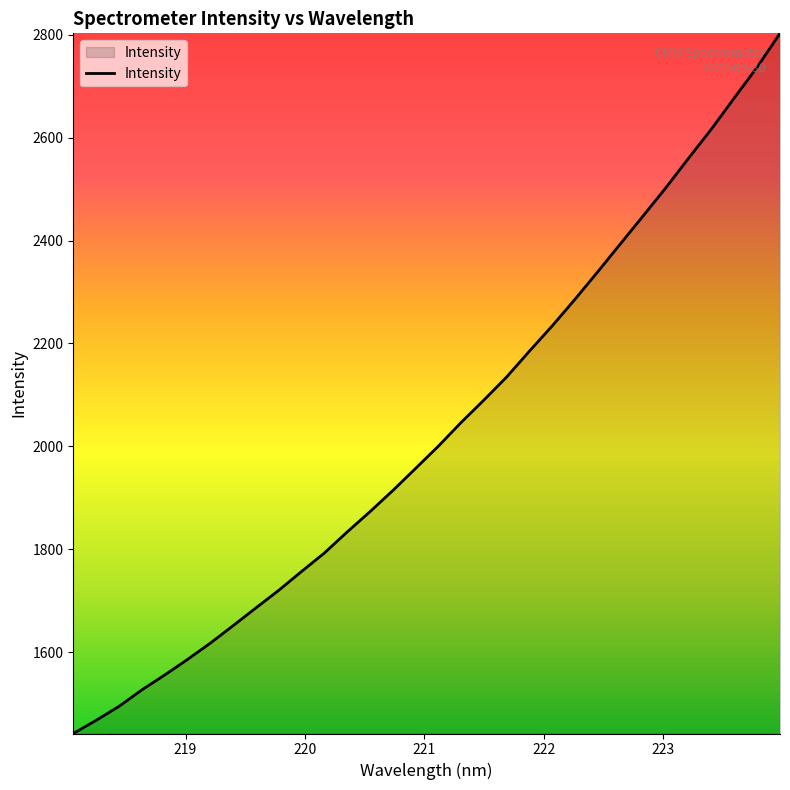

What is the difference between the maximum and minimum values?

1360.3